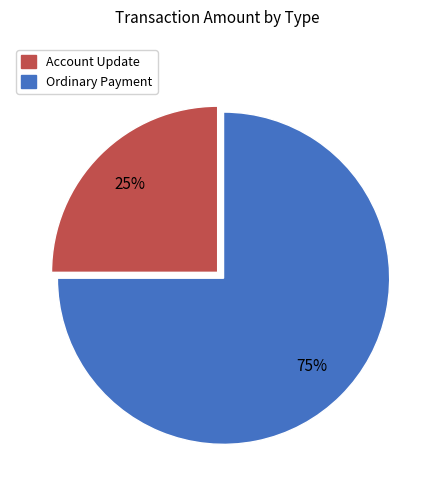

True or false: Ordinary Payment accounts for 82% of the total.

False